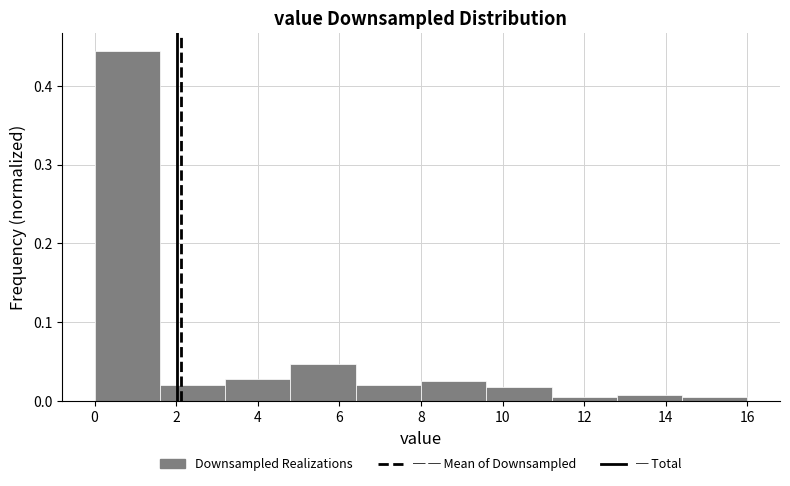

Over which range of the x-axis is the bar tallest?

0.0 to 1.6